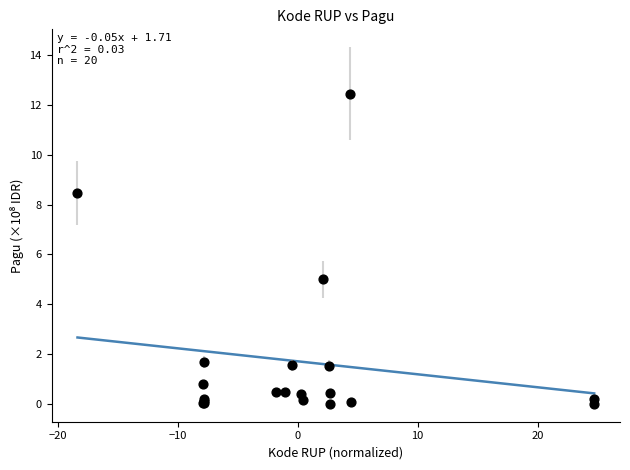

What Y value in the scatter plot is closest to 6?

5.0